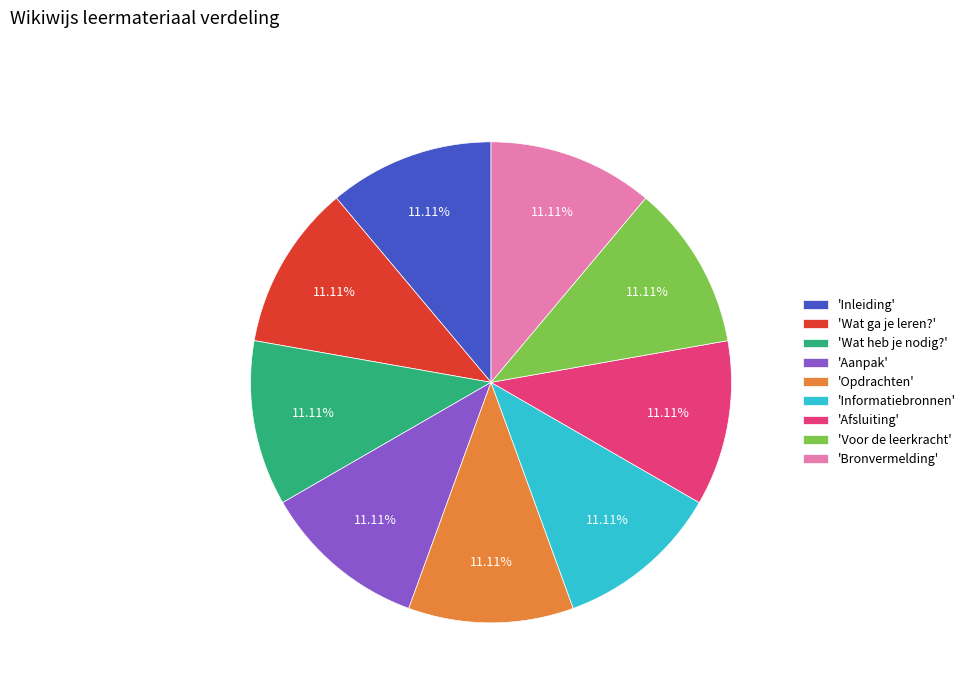

What is the ratio of the value at 'Bronvermelding' to the value at 'Opdrachten'?

1.0